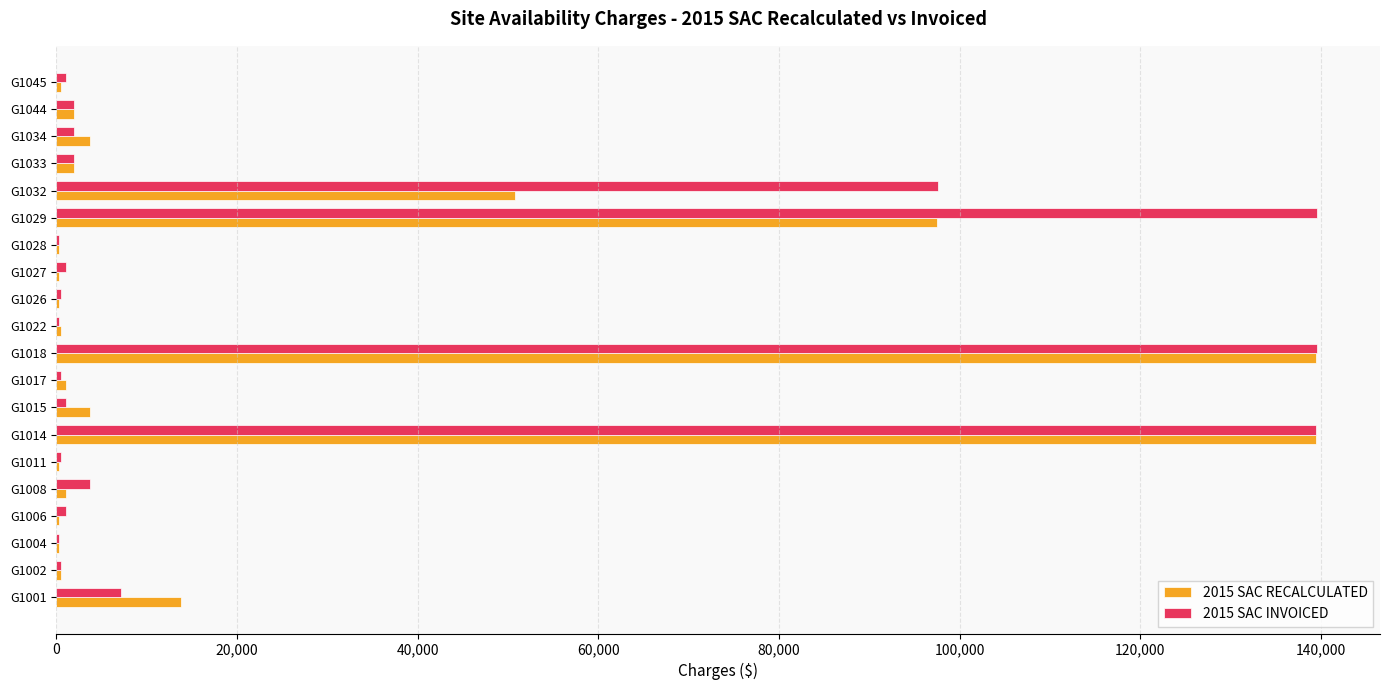

Which series has the largest total across all categories?

2015 SAC INVOICED